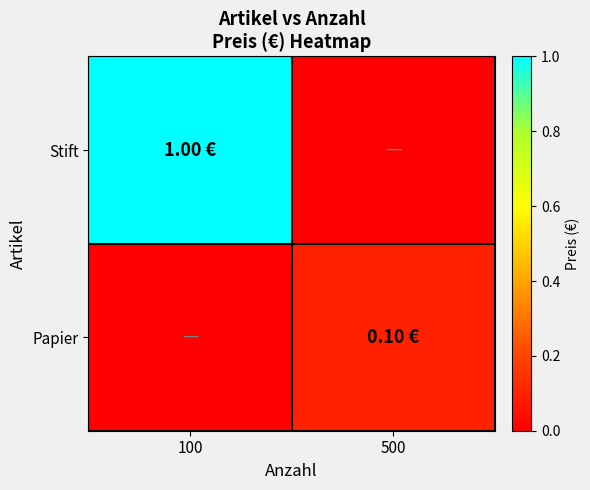

How many categories are shown in the chart?

2